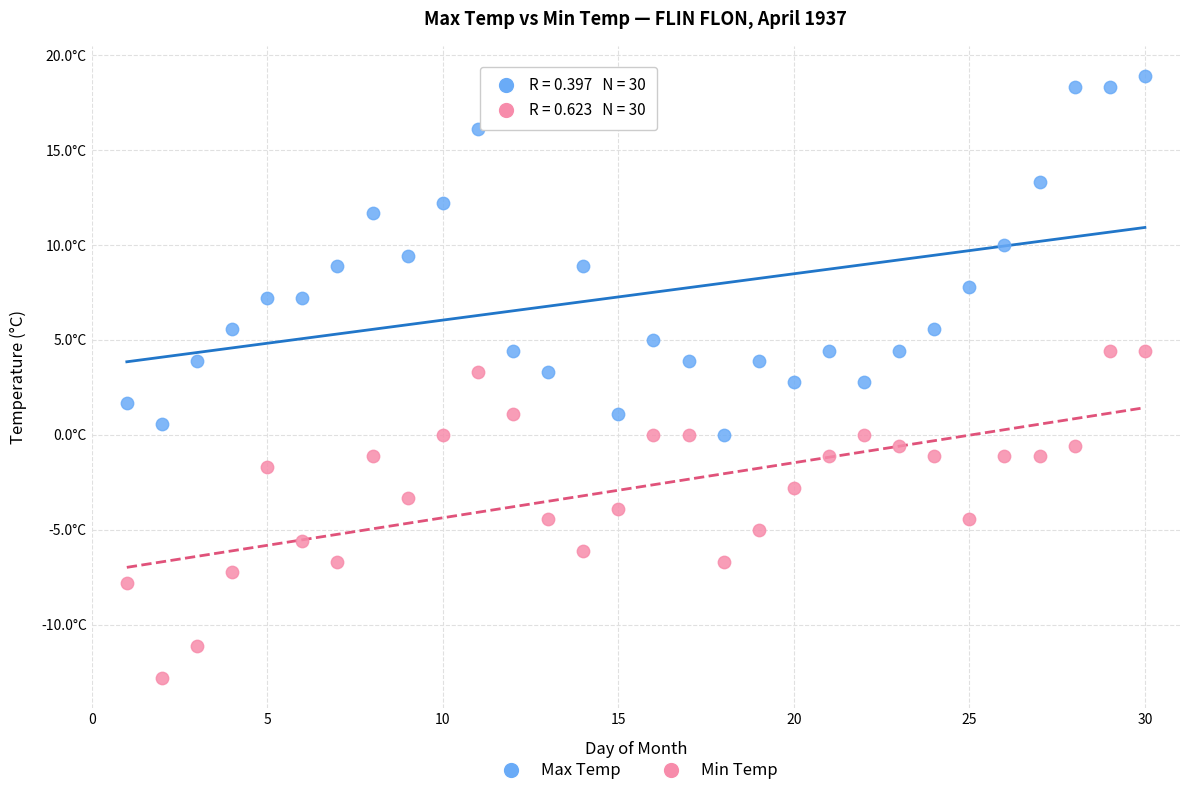

Which series has the largest Y range (max minus min)?

Max Temp